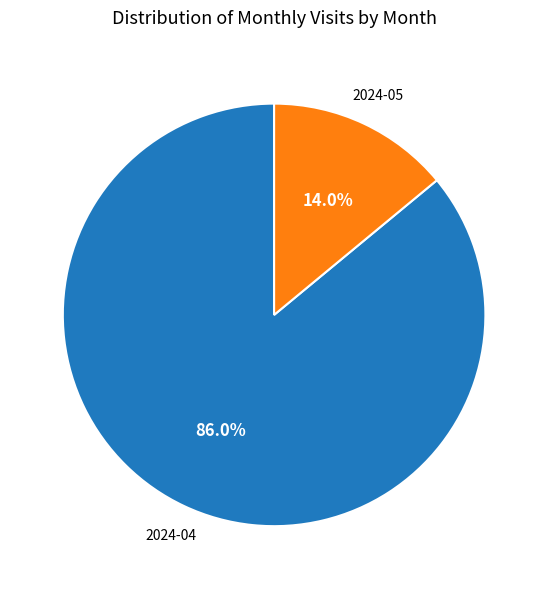

Does any single category account for the majority?

Yes